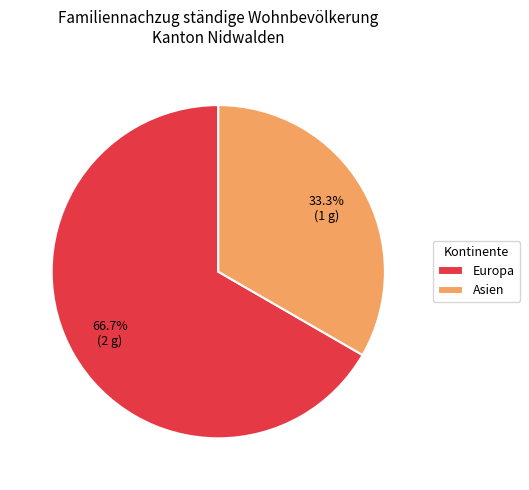

The Europa slice represents 76% of the pie. True or false?

False